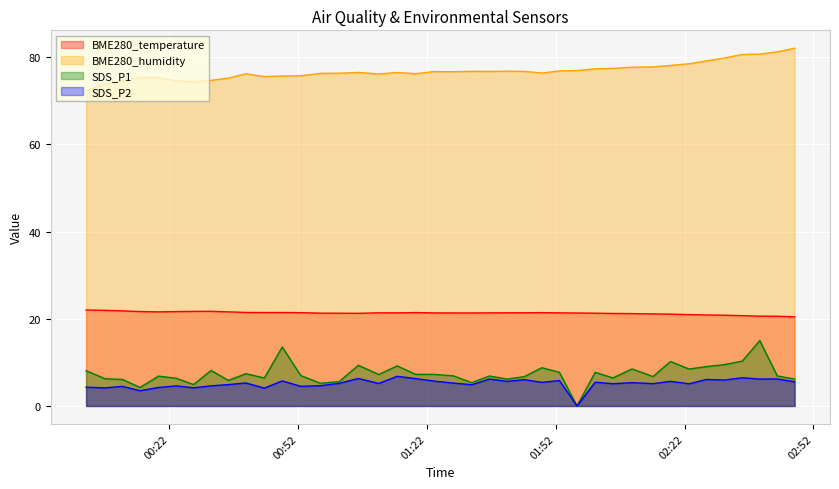

How many series are shown in this chart?

4